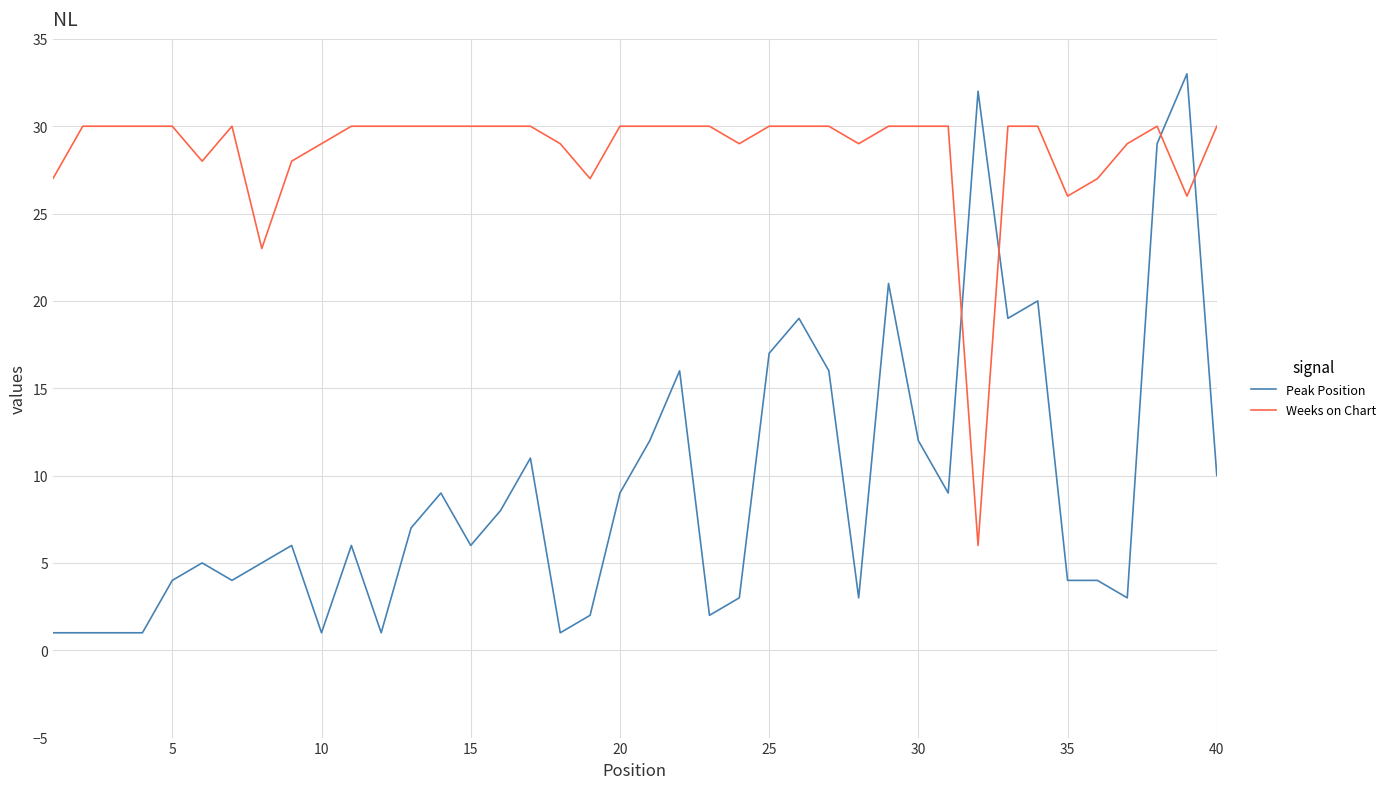

Which series has the largest total across all categories?

Weeks on Chart